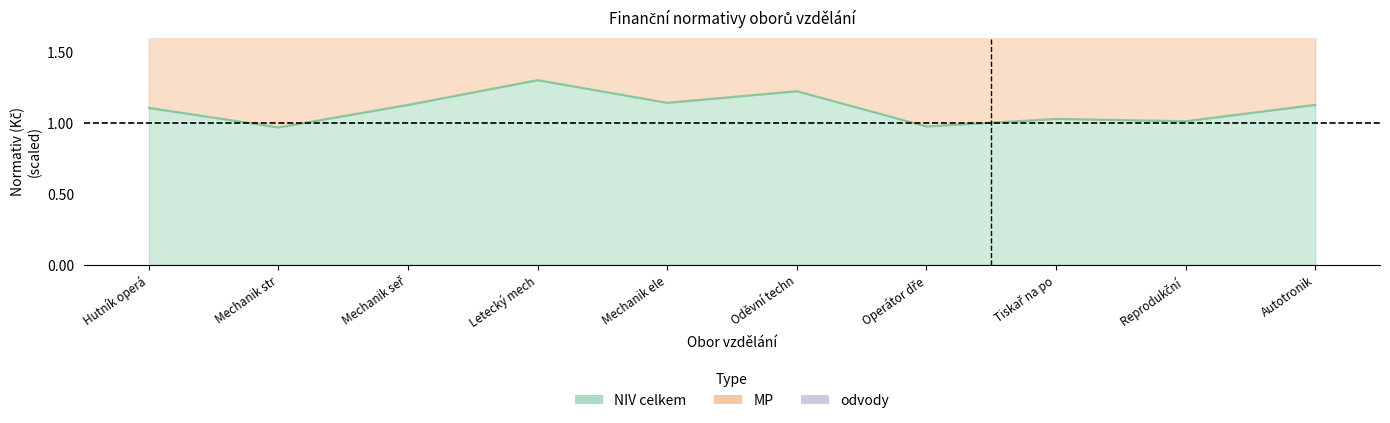

What is the lowest value of the MP series?

1.8